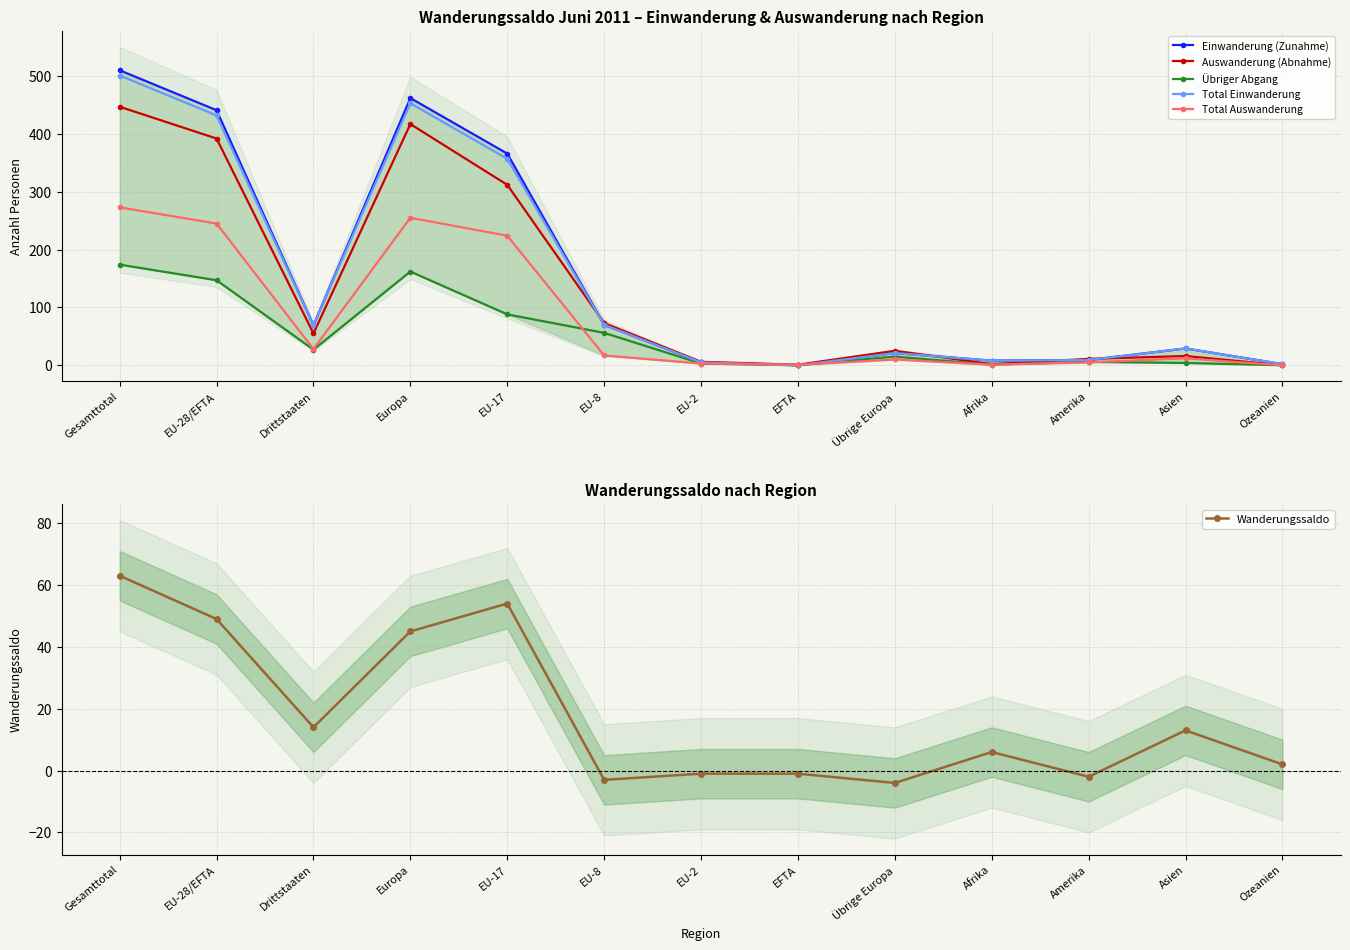

True or false: Total Auswanderung and Wanderungssaldo cross at least once.

True